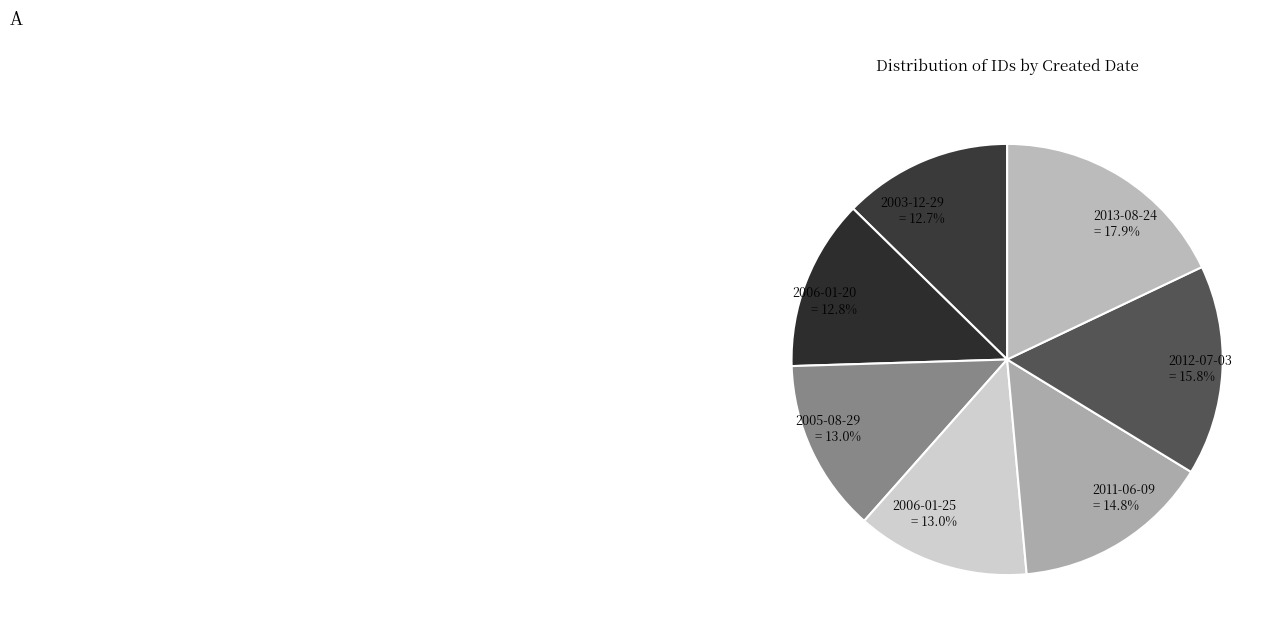

Which slice is the largest?

2013-08-24